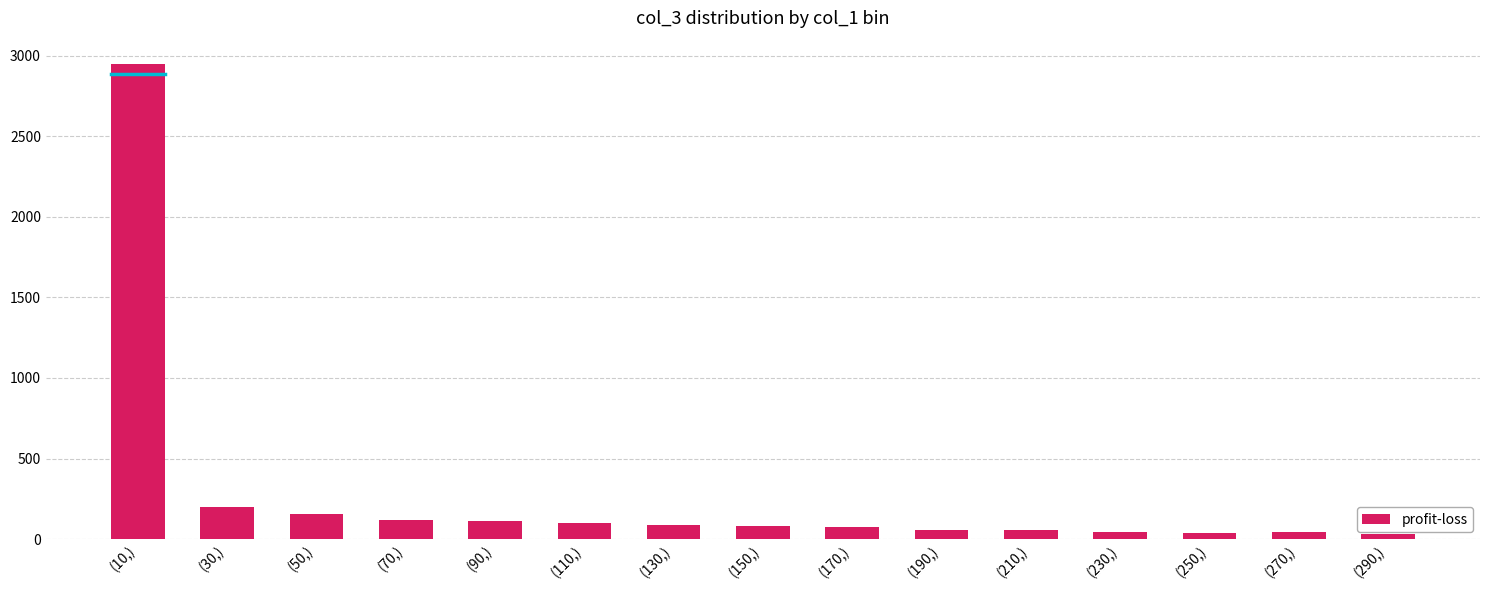

Where is the data nearest to the value 1489?

(30,)